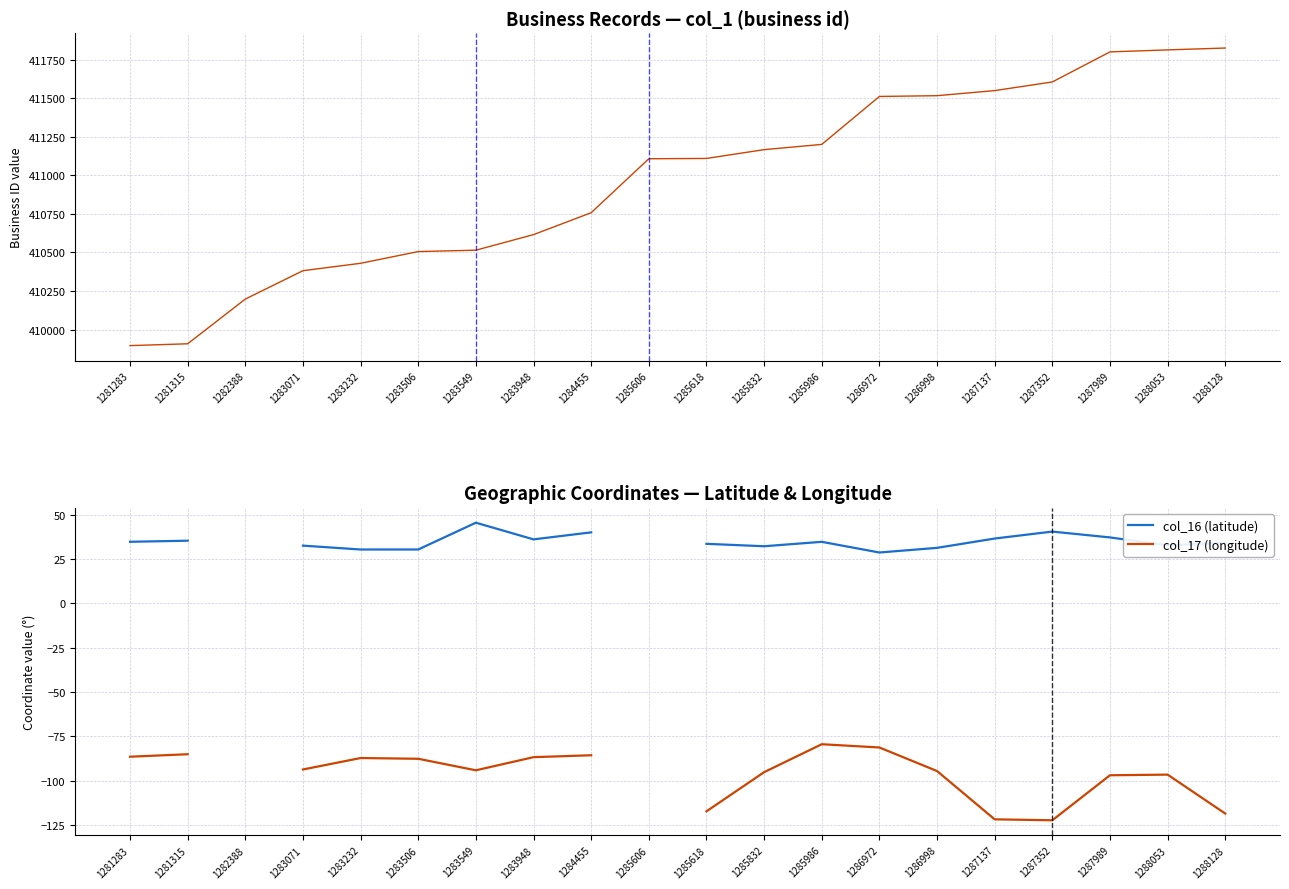

What is the approximate value of col_17 (longitude) at 1288053?

-96.6